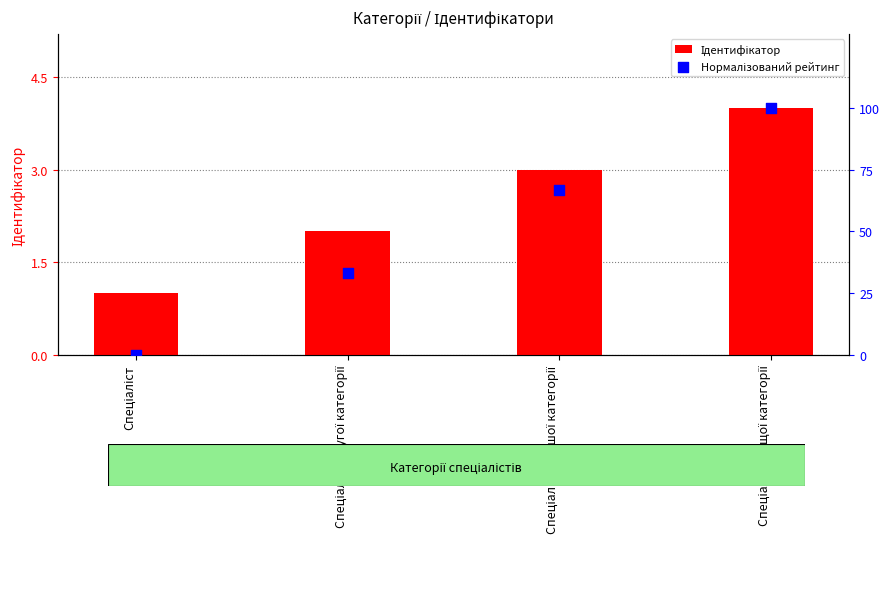

At how many categories does at least one series exceed 36?

2